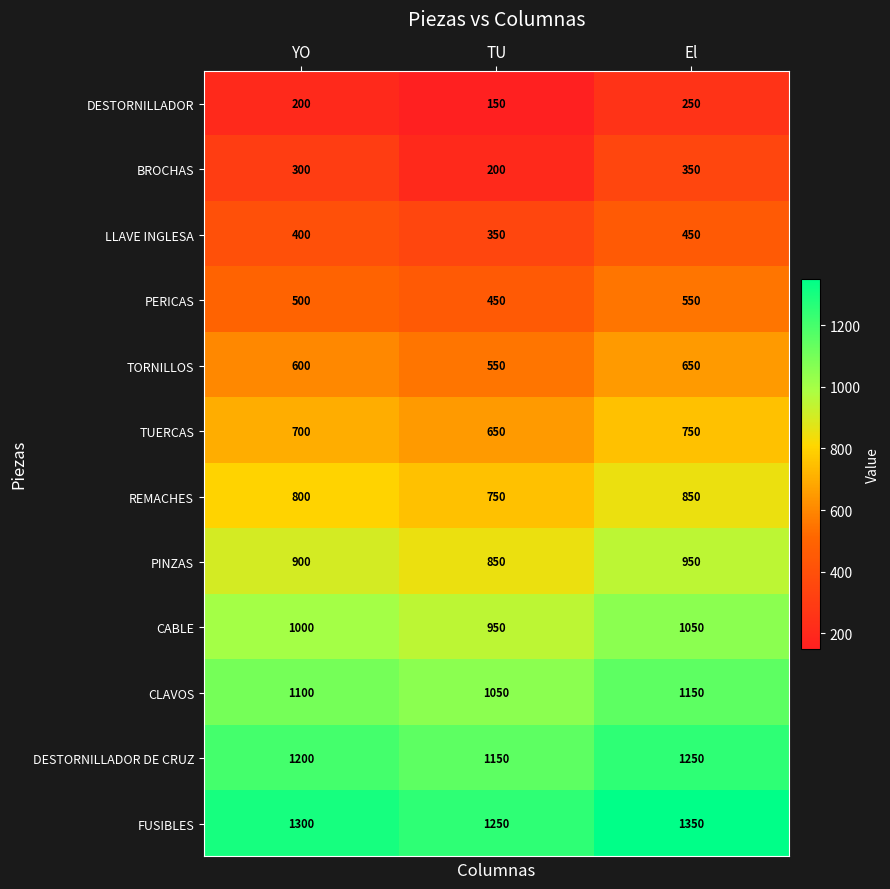

What is the average value of the TUERCAS series?

700